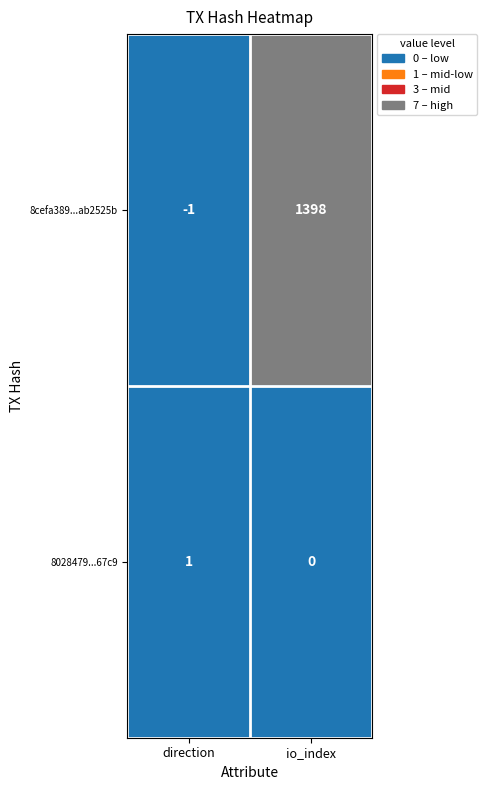

Rank the series by their average value, from highest to lowest.

8cefa389...ab2525b, 8028479...67c9